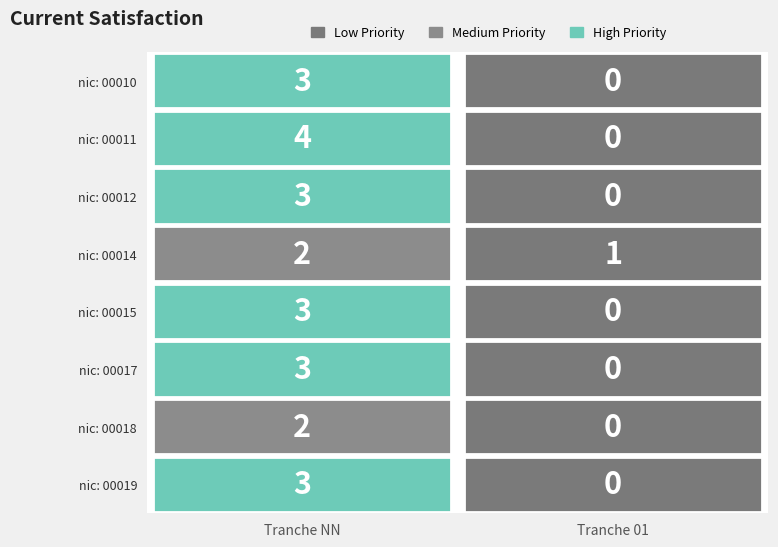

At NN, list the series in order from smallest to largest.

00014, 00018, 00010, 00012, 00015, 00017, 00019, 00011